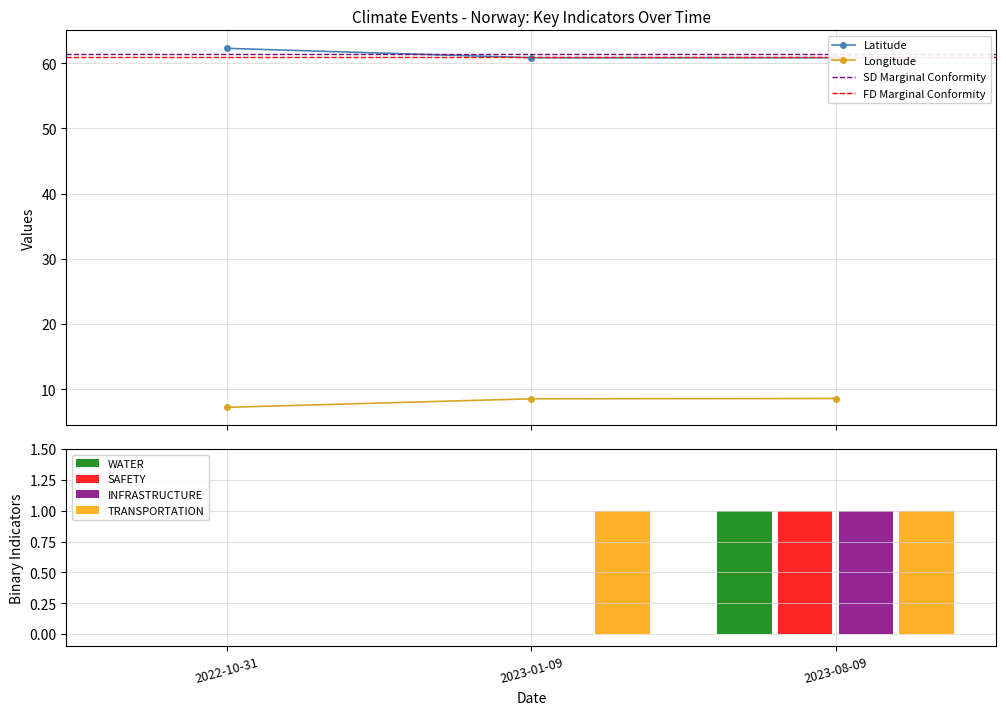

The WATER series shows 1.0 at 2023-08-09. True or false?

True